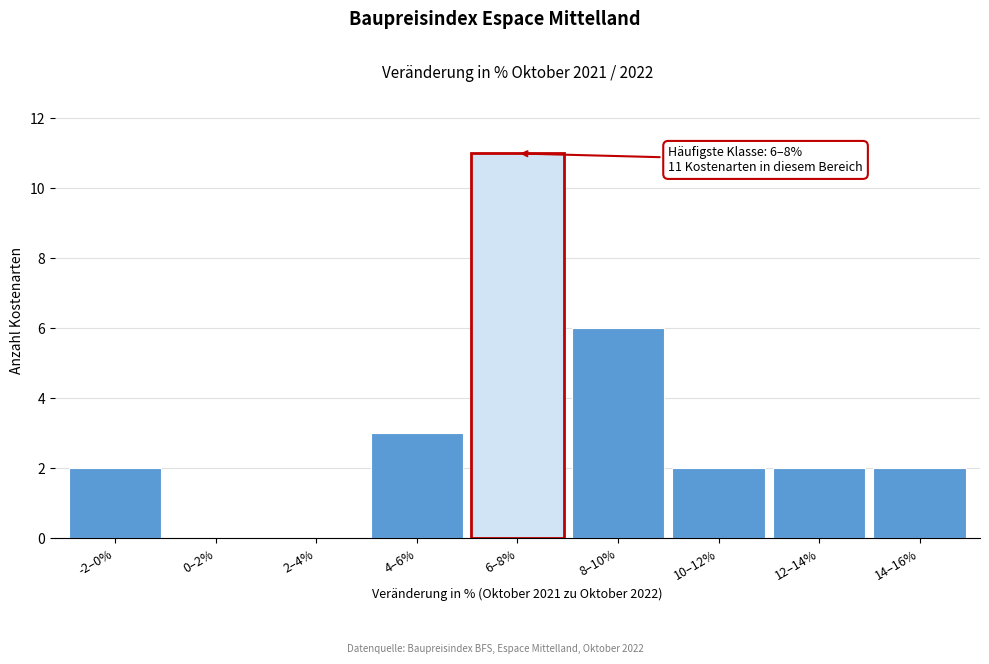

Reading left to right, transcribe all the data shown in this chart.

-2–0%=2	0–2%=0	2–4%=0	4–6%=3	6–8%=11	8–10%=6	10–12%=2	12–14%=2	14–16%=2